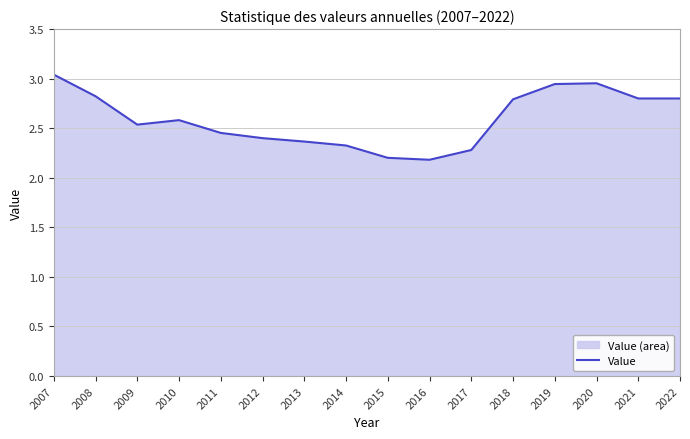

Rank the categories by value from highest to lowest.

2007, 2020, 2019, 2008, 2021, 2022, 2018, 2010, 2009, 2011, 2012, 2013, 2014, 2017, 2015, 2016